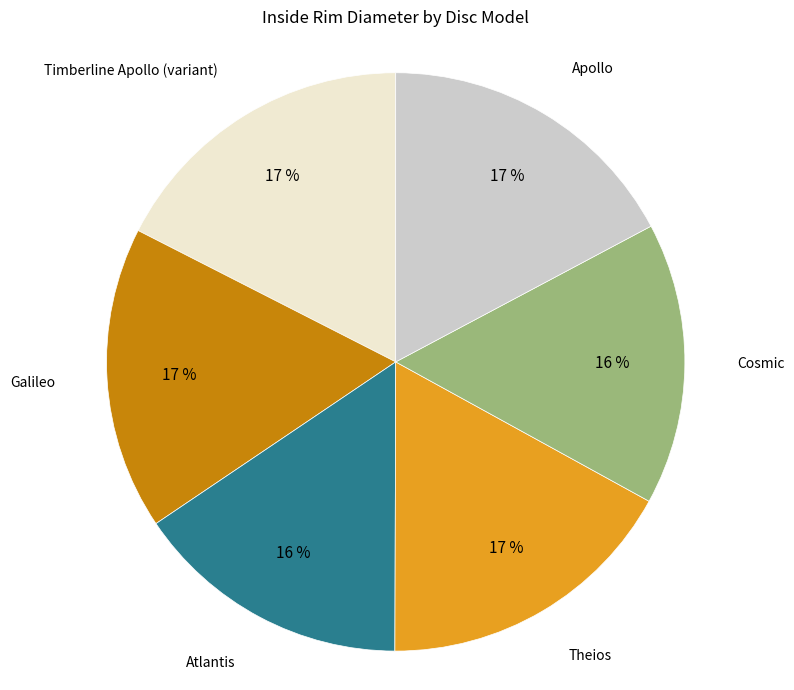

How many segments does this pie chart have?

6